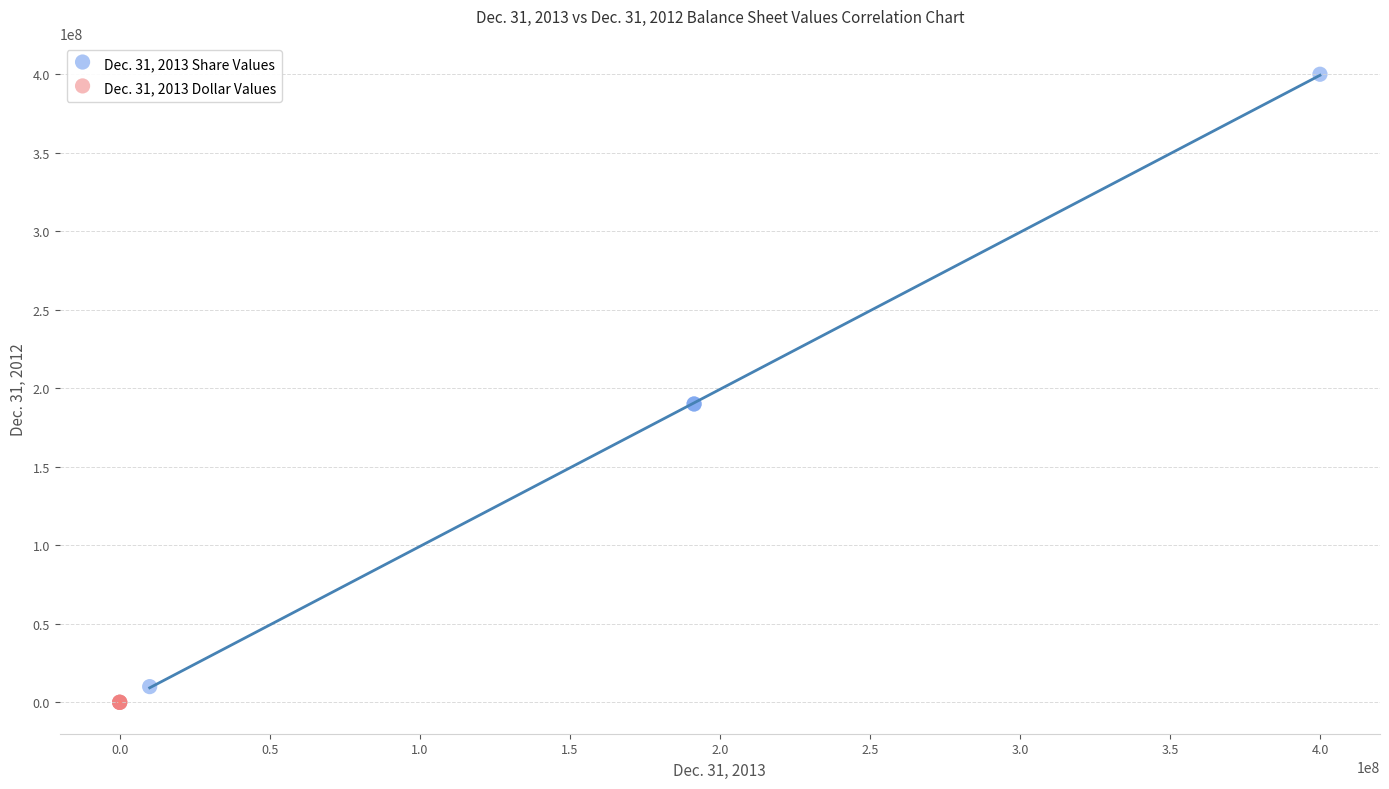

Which series has the largest Y range (max minus min)?

Dec. 31, 2013 Share Values